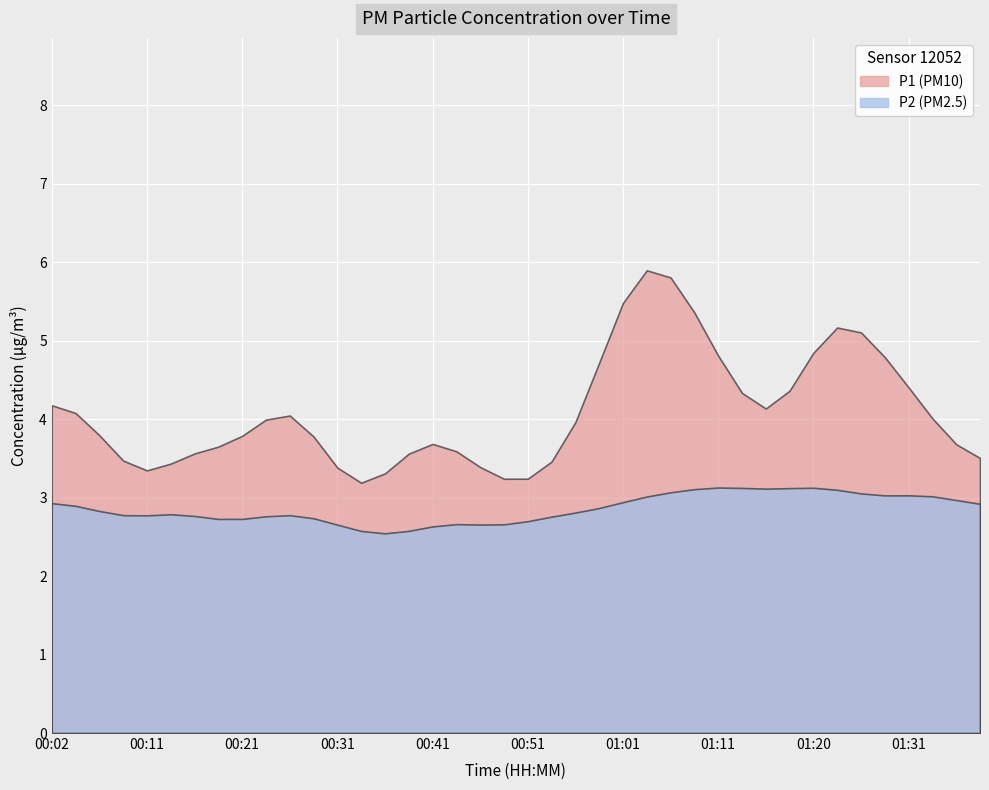

How many lines are shown in the chart?

2